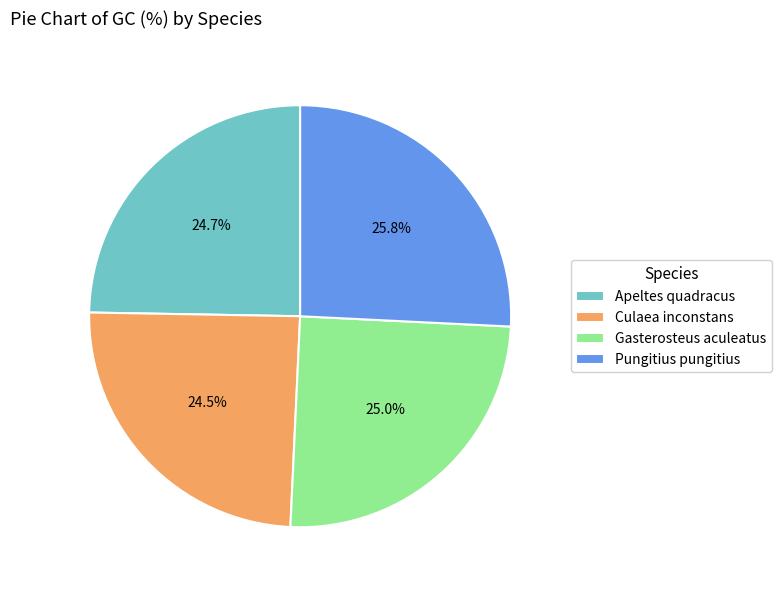

Does Pungitius pungitius account for over 50% of the chart?

No